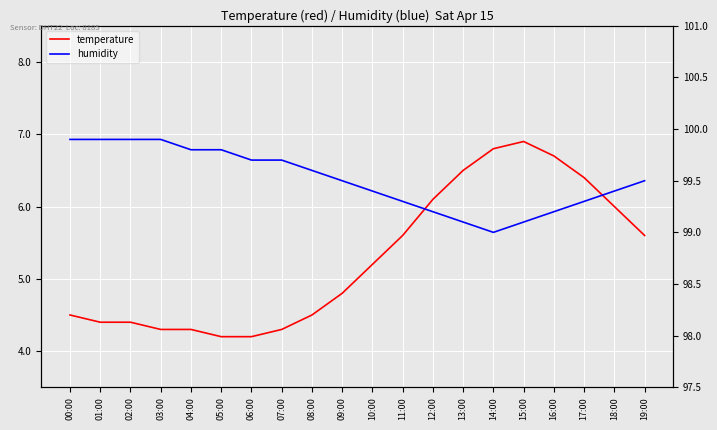

At which category is the sum across all series the highest?

15:00